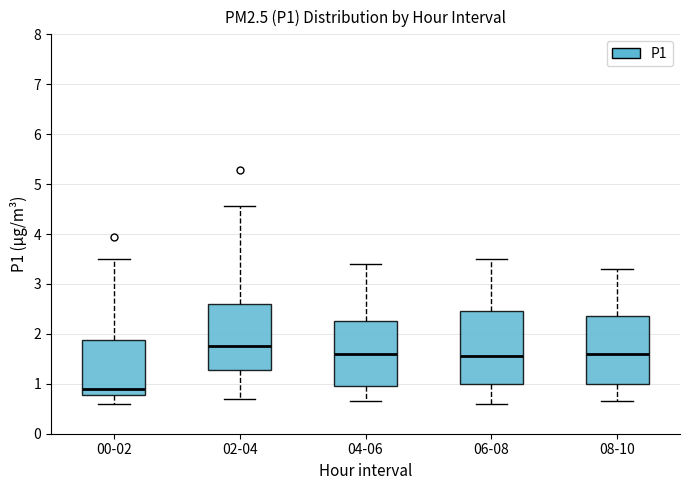

Which box's median line is the lowest?

00-02